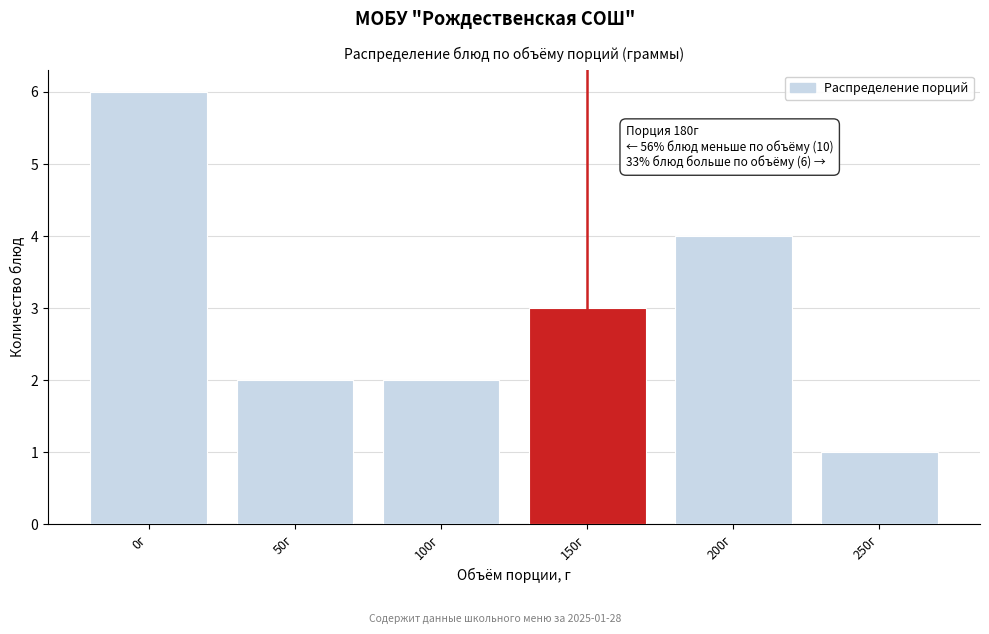

Reading right to left, transcribe all the data shown in this chart.

1	4	3	2	2	6